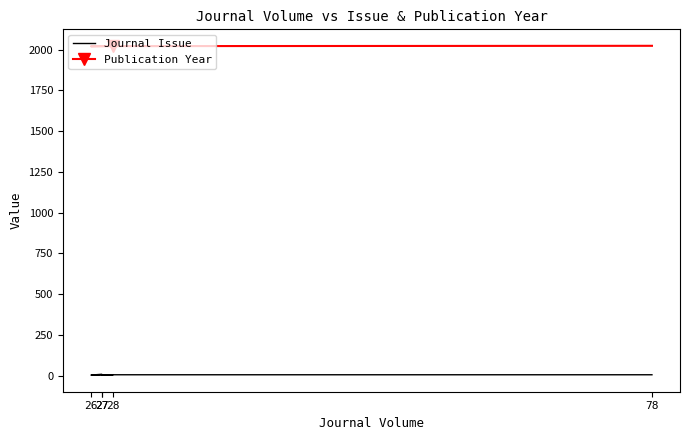

At which category is the sum across all series the highest?

27